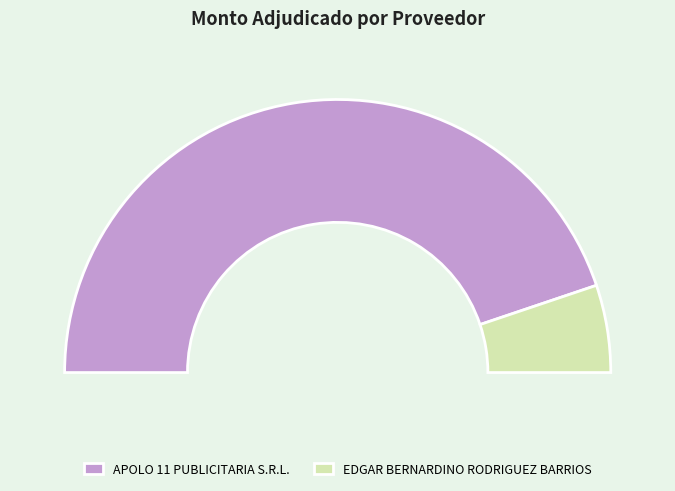

The EDGAR BERNARDINO RODRIGUEZ BARRIOS slice represents 1% of the pie. True or false?

False